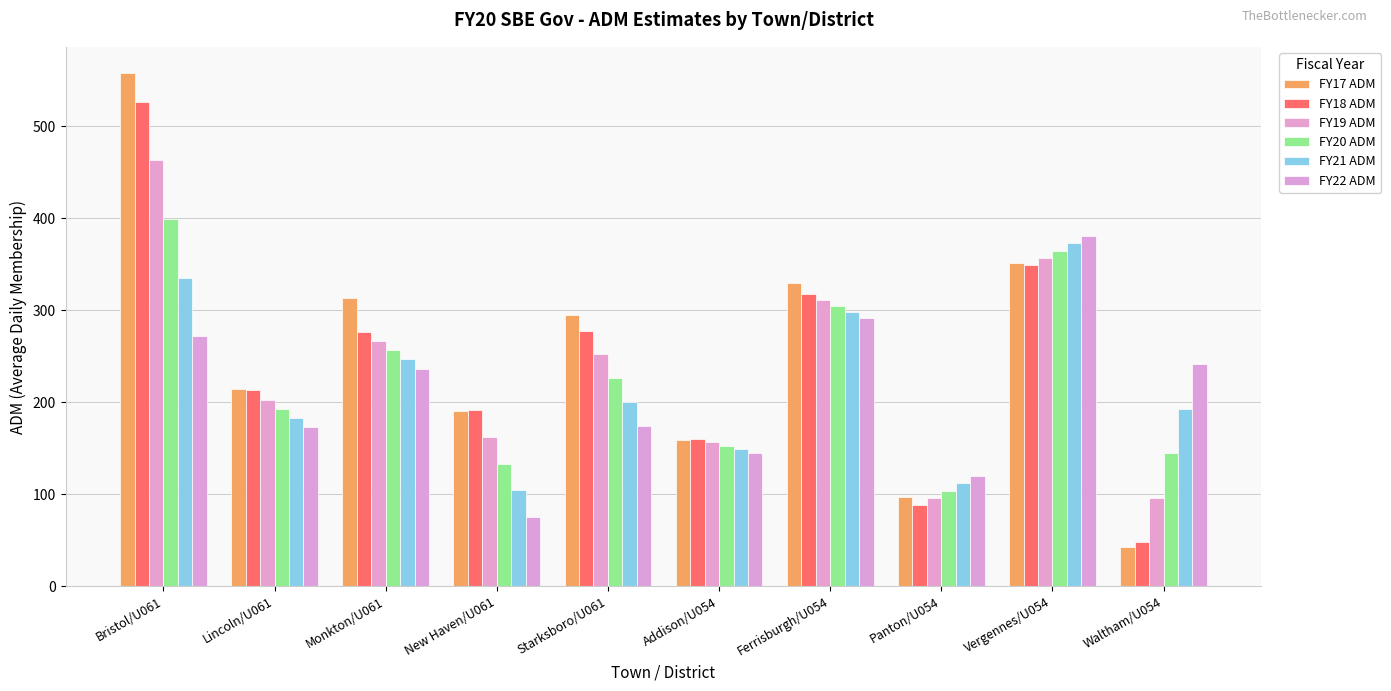

Where does the FY19 ADM series first go above 252?

Bristol/U061